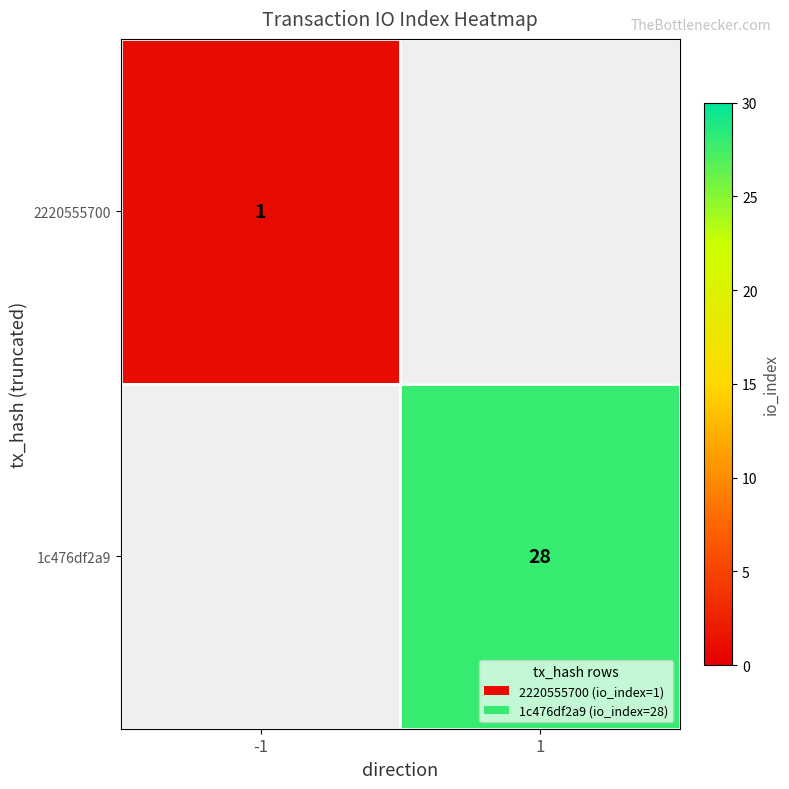

The value of 1c476df2a9 at 1 is 28. True or false?

True